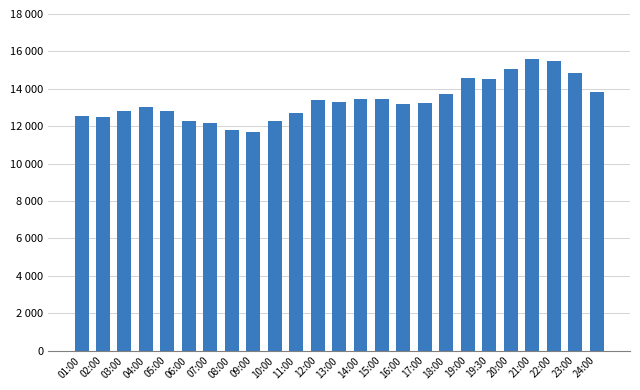

What is the minimum value shown in the chart?

11702